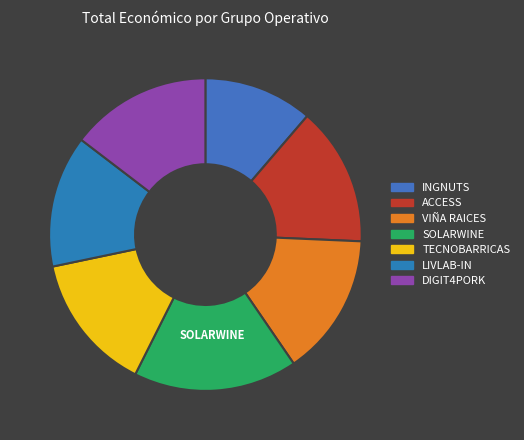

Which slice is the smallest?

INGNUTS